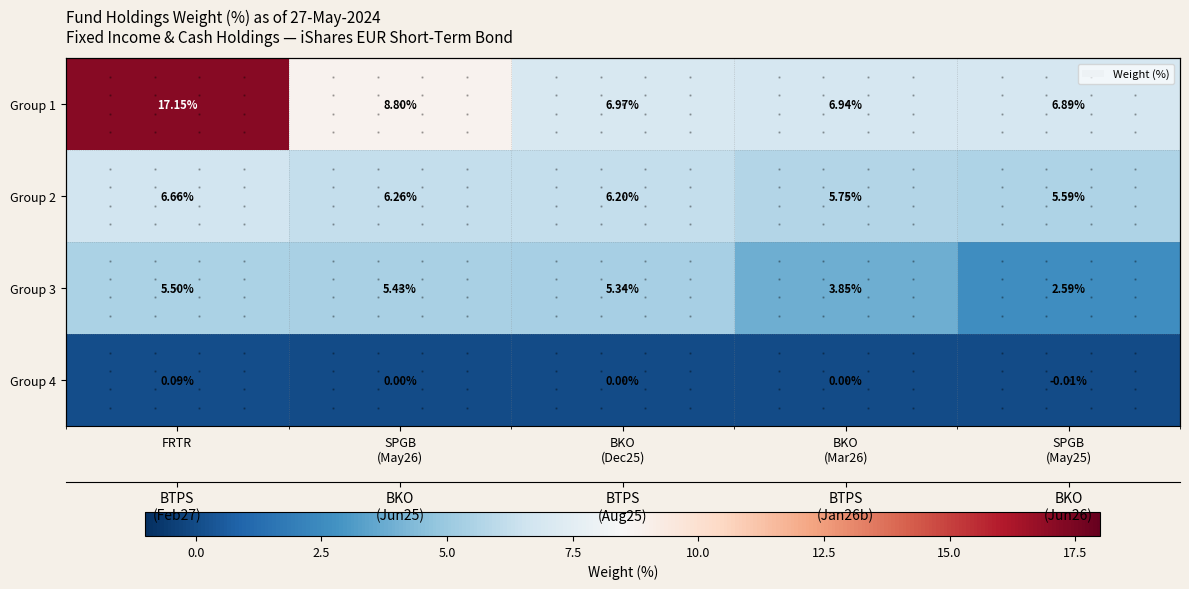

How many Group 4 values are between 0 and 1?

4